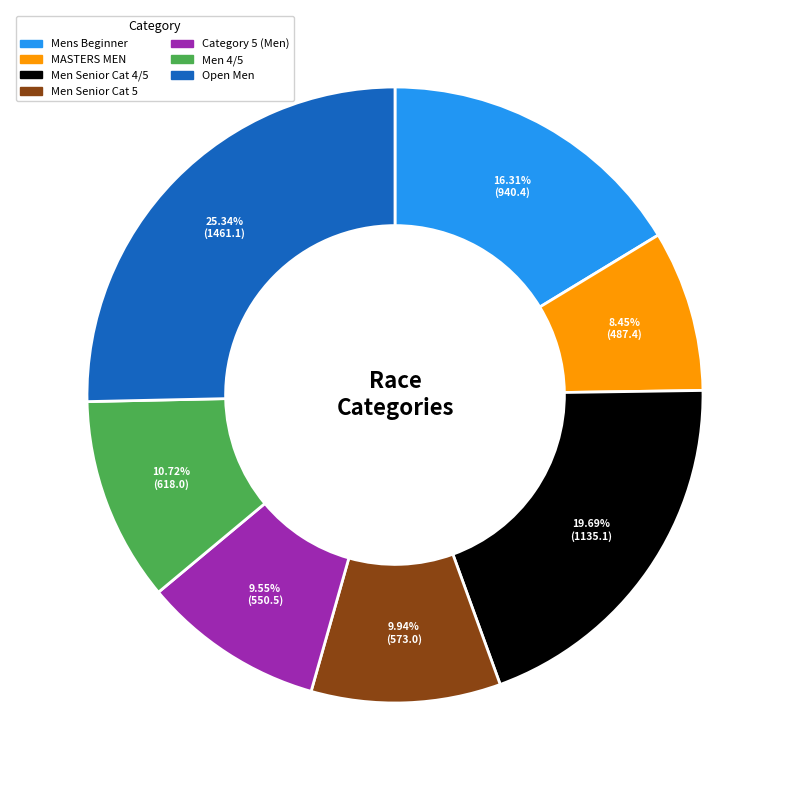

What is the ratio of the value at Open Men to the value at Mens Beginner?

1.6